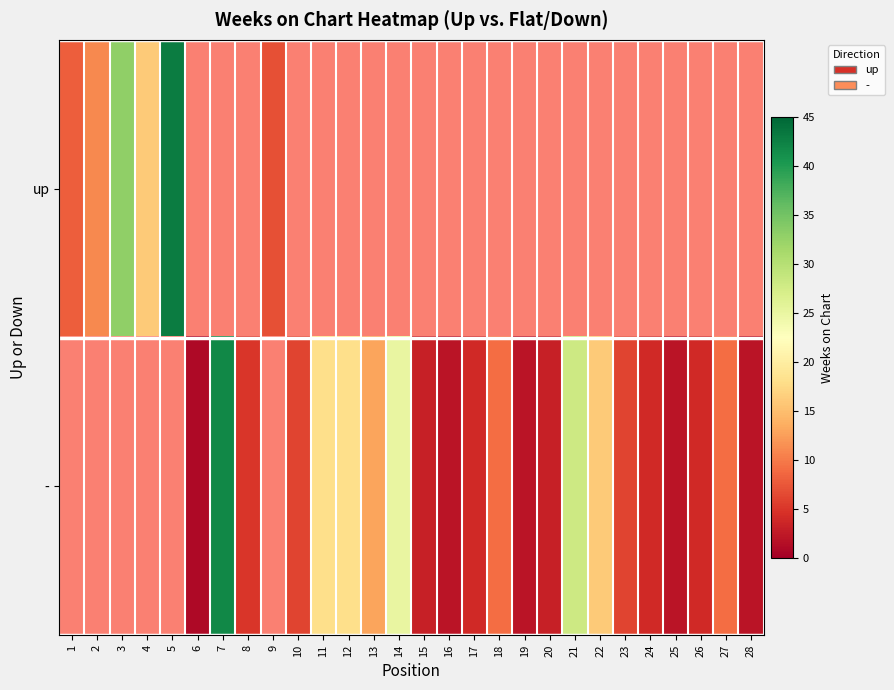

At 10, list the series in order from largest to smallest.

up, -